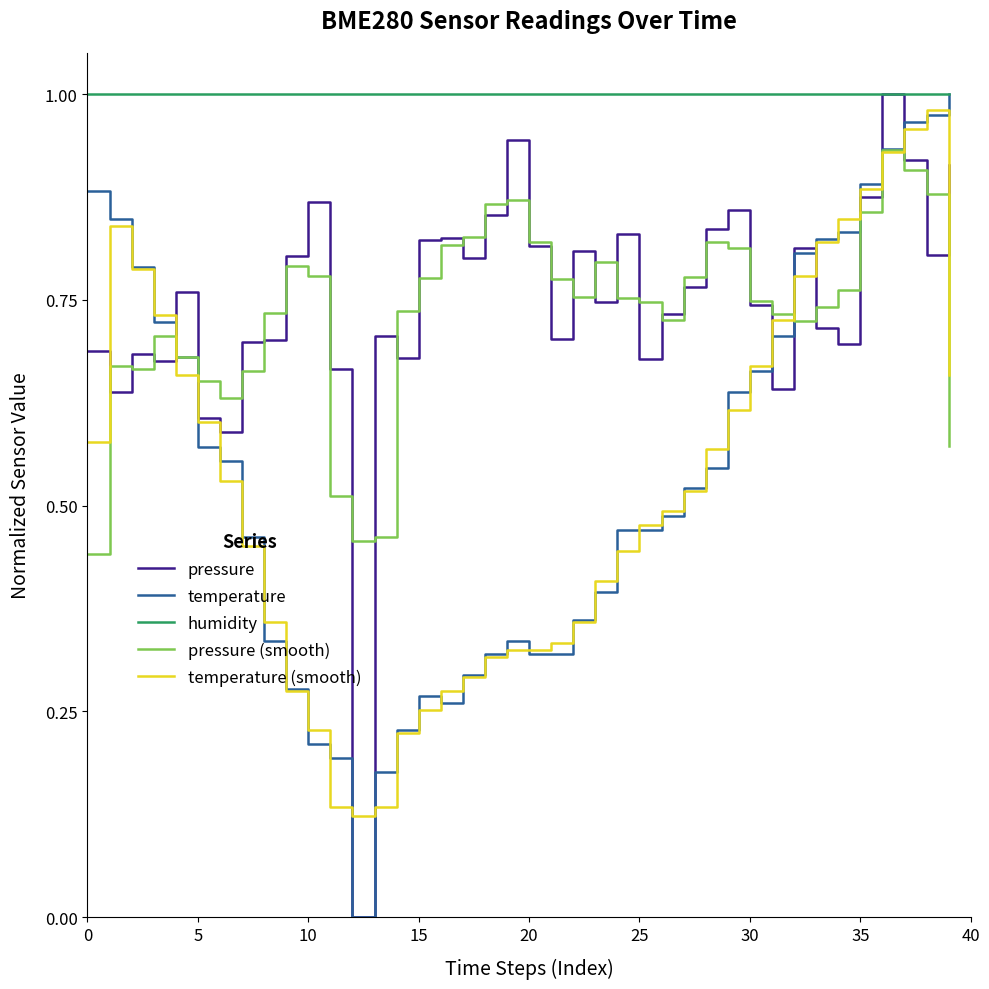

Which series has the largest total across all categories?

humidity